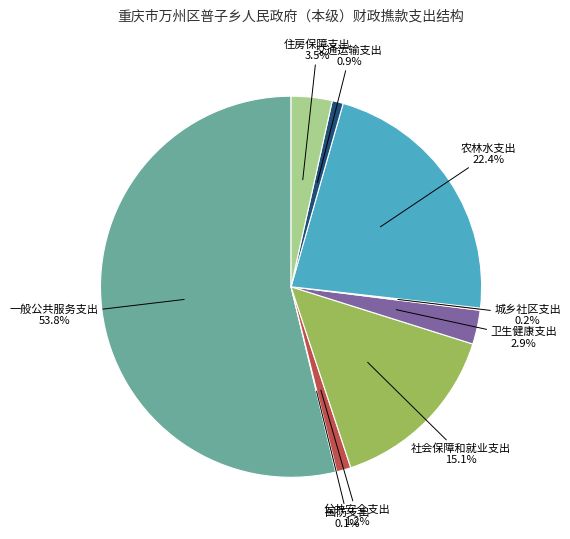

To the nearest percent, what is the difference between the largest and smallest slice percentages?

54%